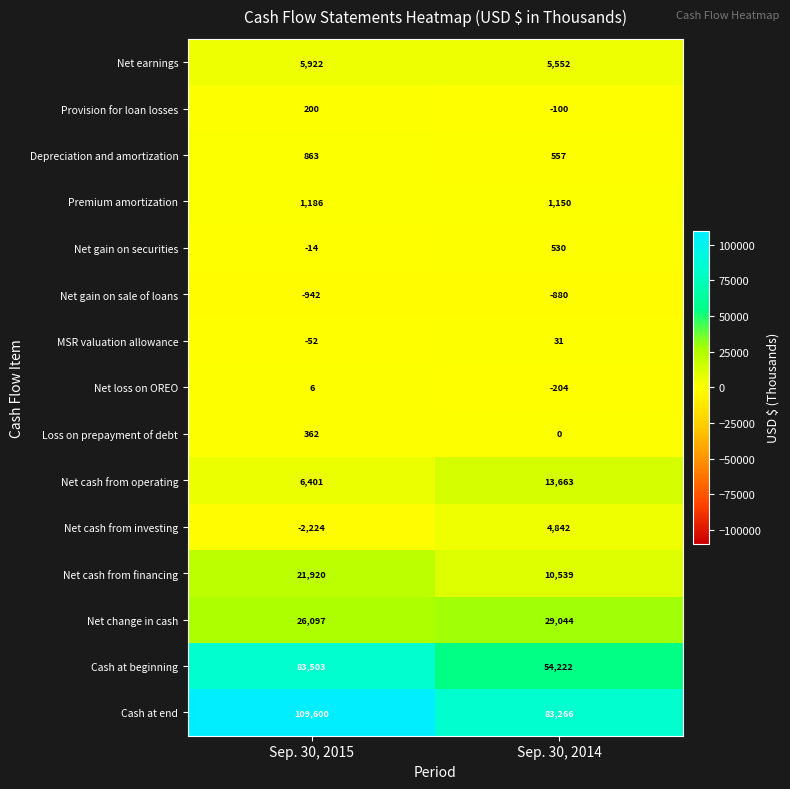

Rank the categories by Premium amortization value from lowest to highest.

Sep. 30, 2014, Sep. 30, 2015